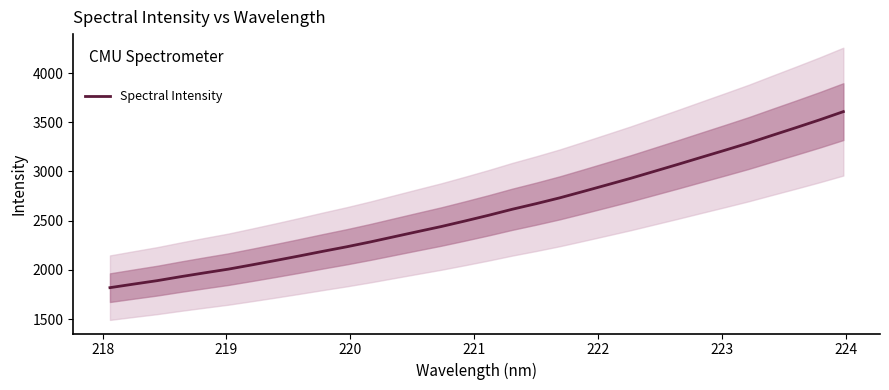

What is the lowest value of the Spectral Intensity series?

1819.5